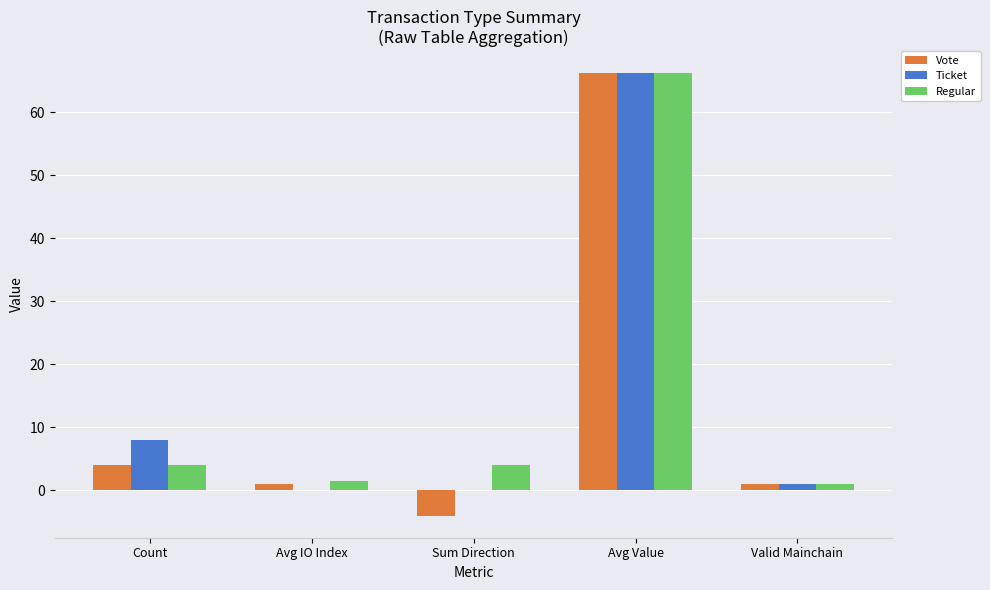

What is the total value across all series at Count?

16.0